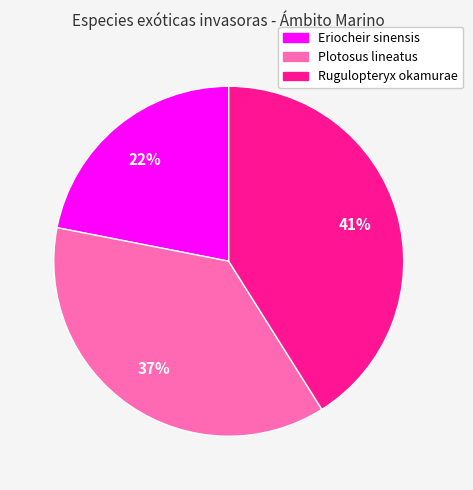

True or false: Eriocheir sinensis accounts for 22% of the total.

True